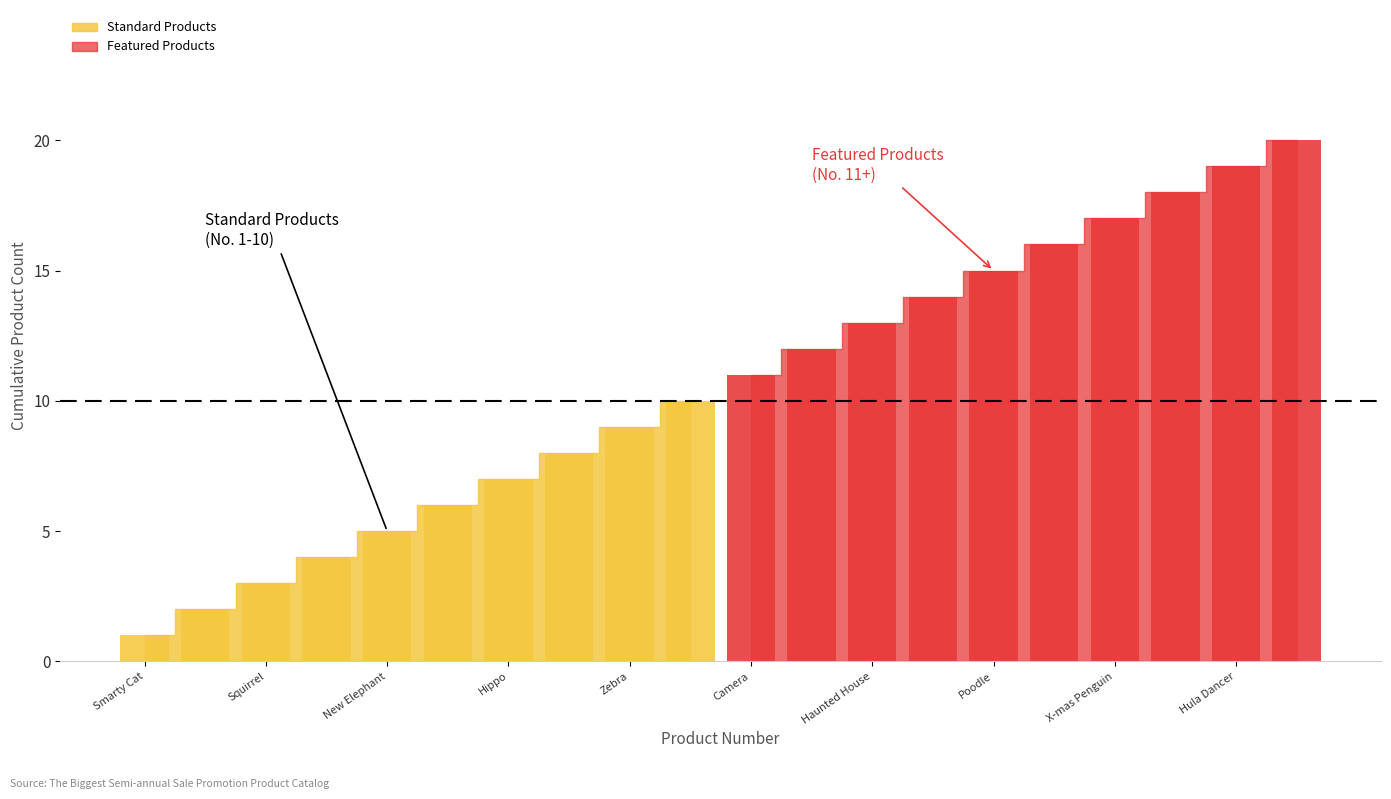

What is the difference between the second highest and second lowest values?

17